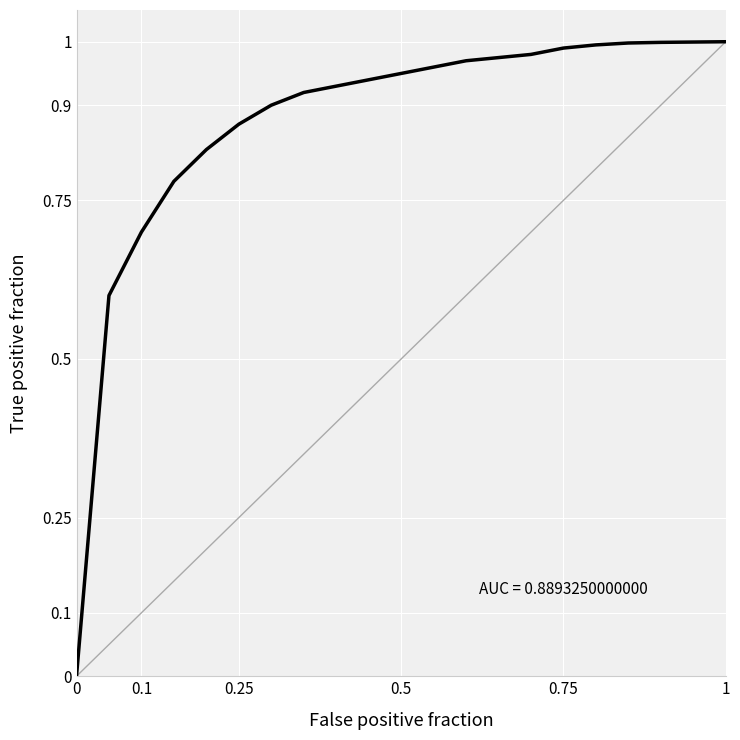

Reading left to right, list all the values displayed in this chart.

0.0	0.6	0.7	0.8	0.8	0.9	0.9	0.9	0.9	0.9	0.9	1.0	1.0	1.0	1.0	1.0	1.0	1.0	1.0	1.0